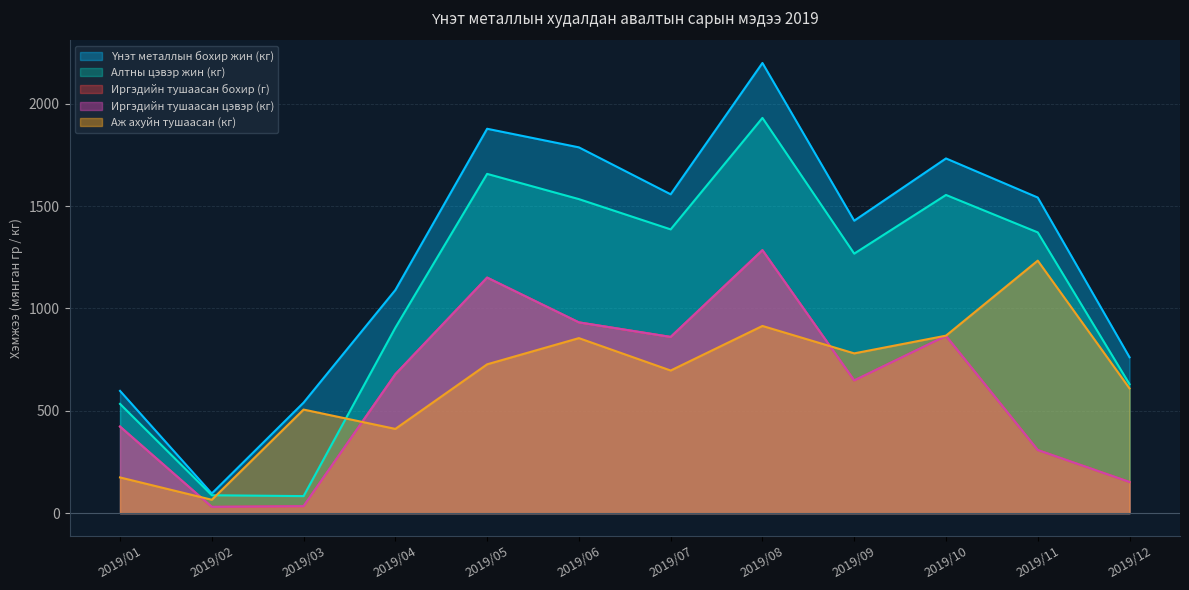

How many lines are shown in the chart?

5